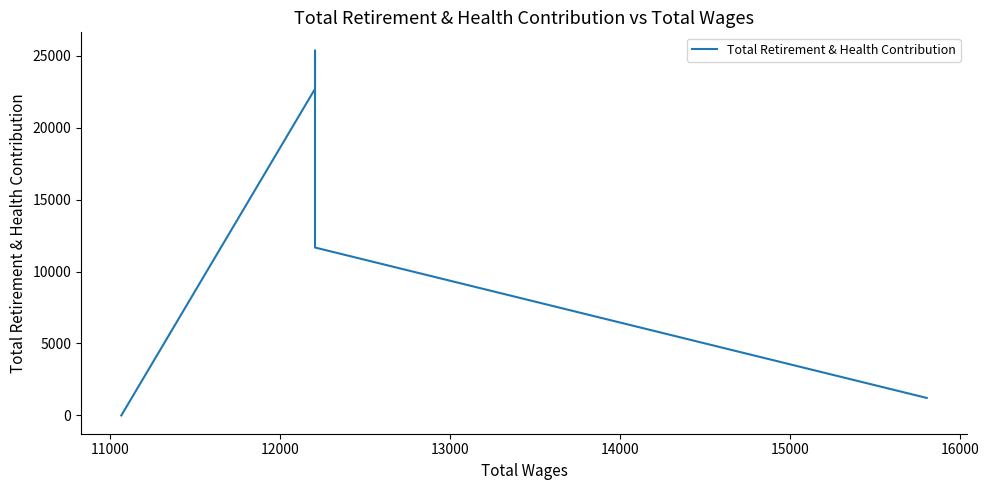

How many values are above zero?

4